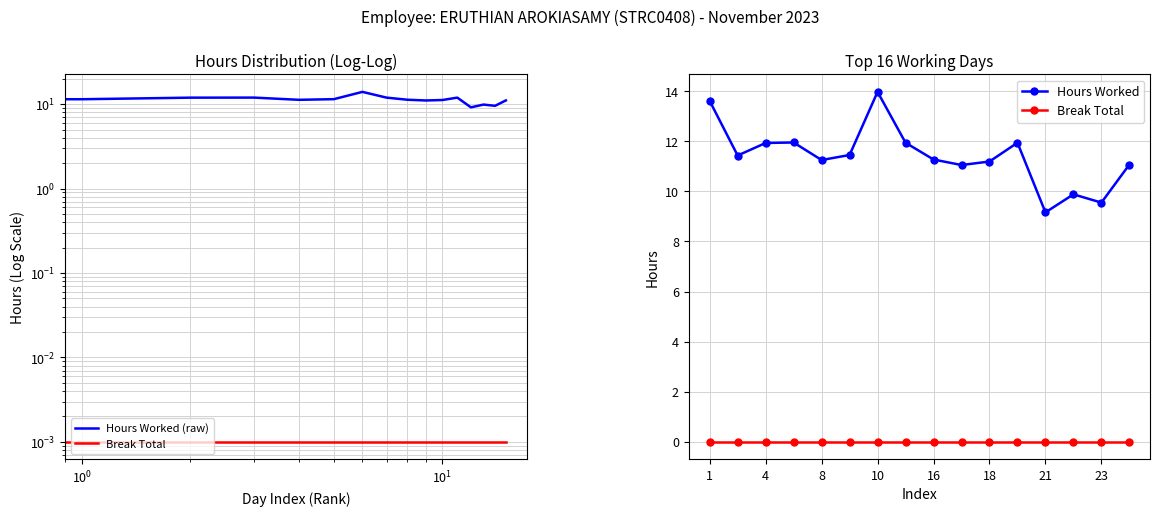

True or false: Break Total has more than 2 points higher than both neighbors.

False